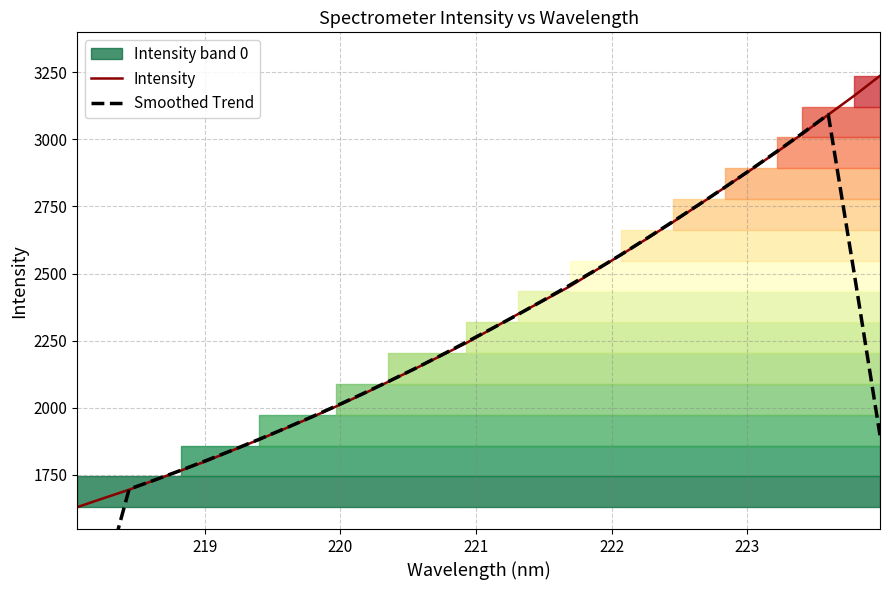

At how many categories does at least one series exceed 1283?

32